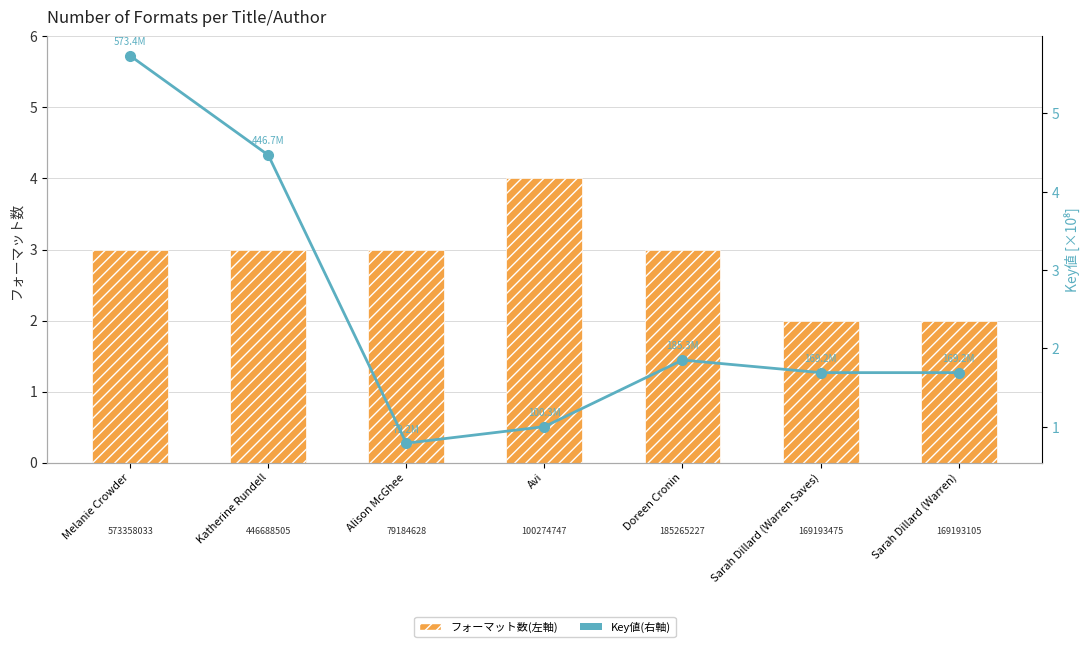

Reading left to right, extract all data points from this chart.

フォーマット数(左軸): 3.0	3.0	3.0	4.0	3.0	2.0	2.0
Key値(右軸): 5.7	4.5	0.8	1.0	1.9	1.7	1.7